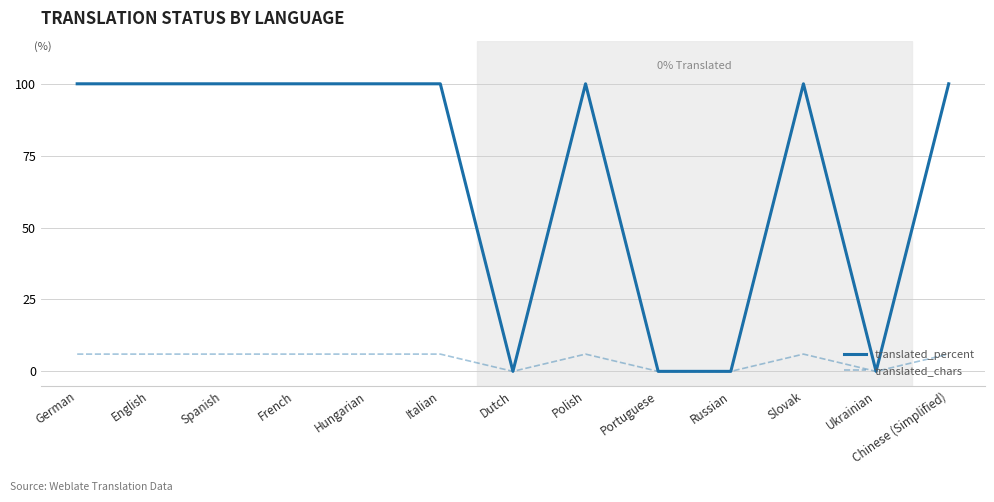

Is the value of translated_percent at Italian greater than the value of translated_chars at Hungarian?

Yes